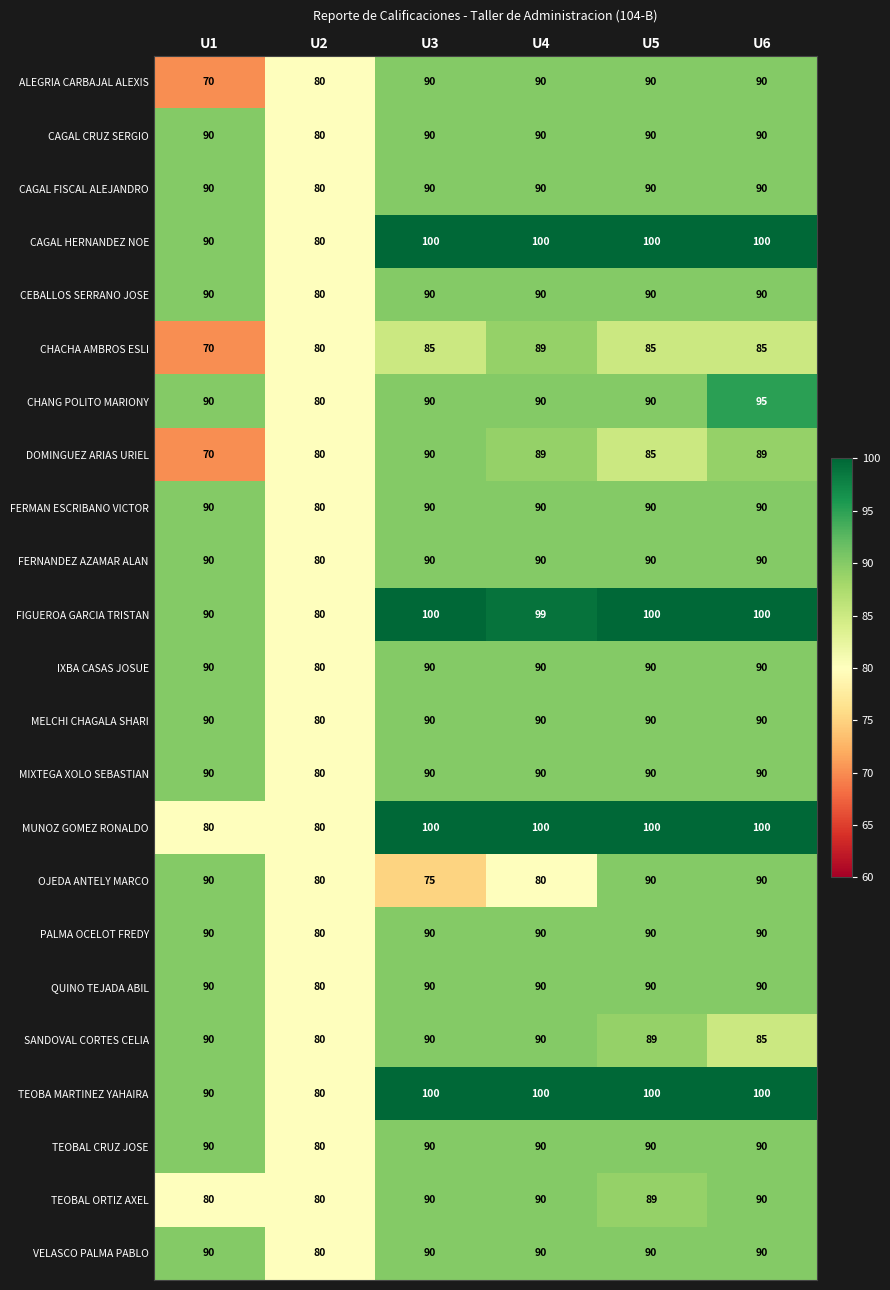

What is the difference between the highest and lowest values at U6?

15